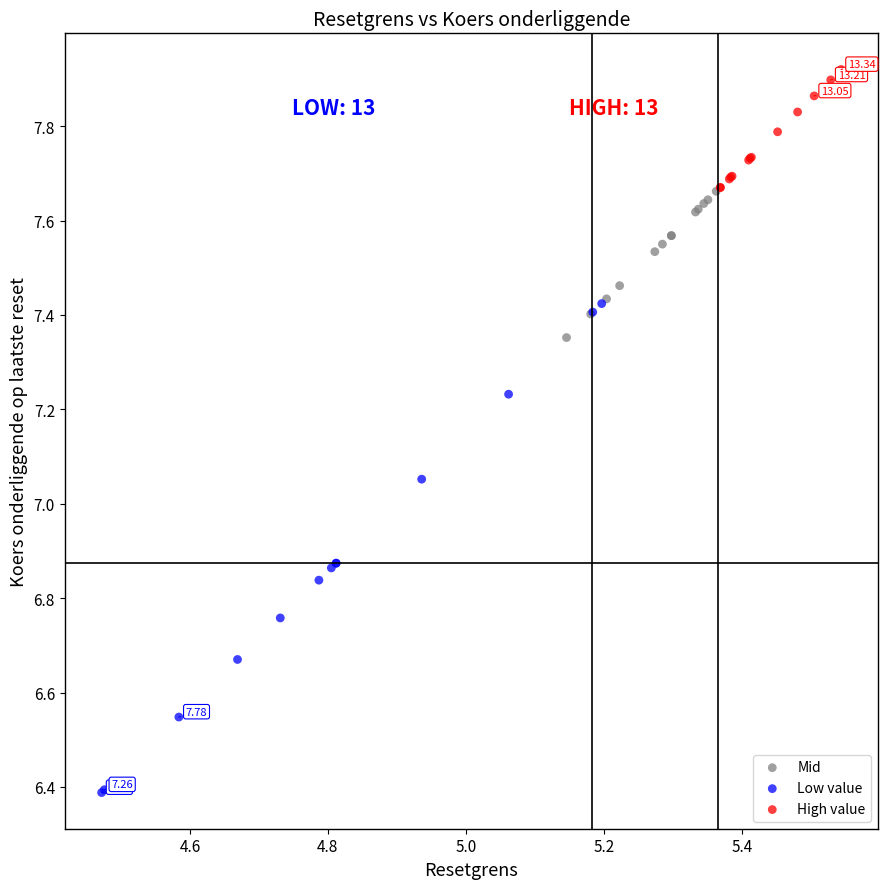

Which series contains the lowest Y value?

Low value